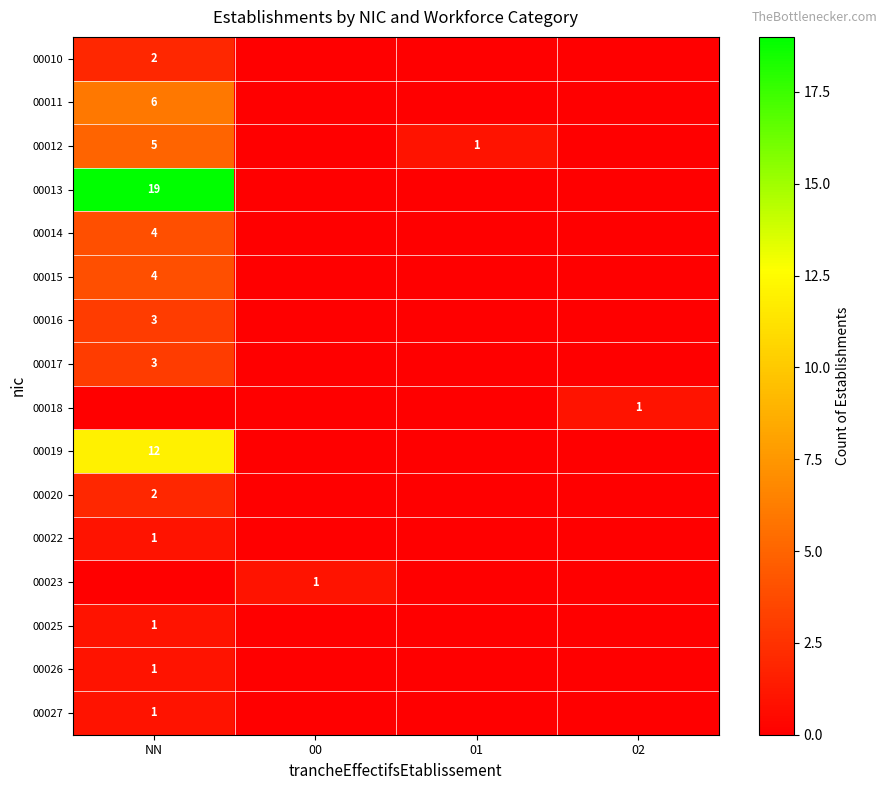

Is it true that 00014 equals 4 at NN?

True